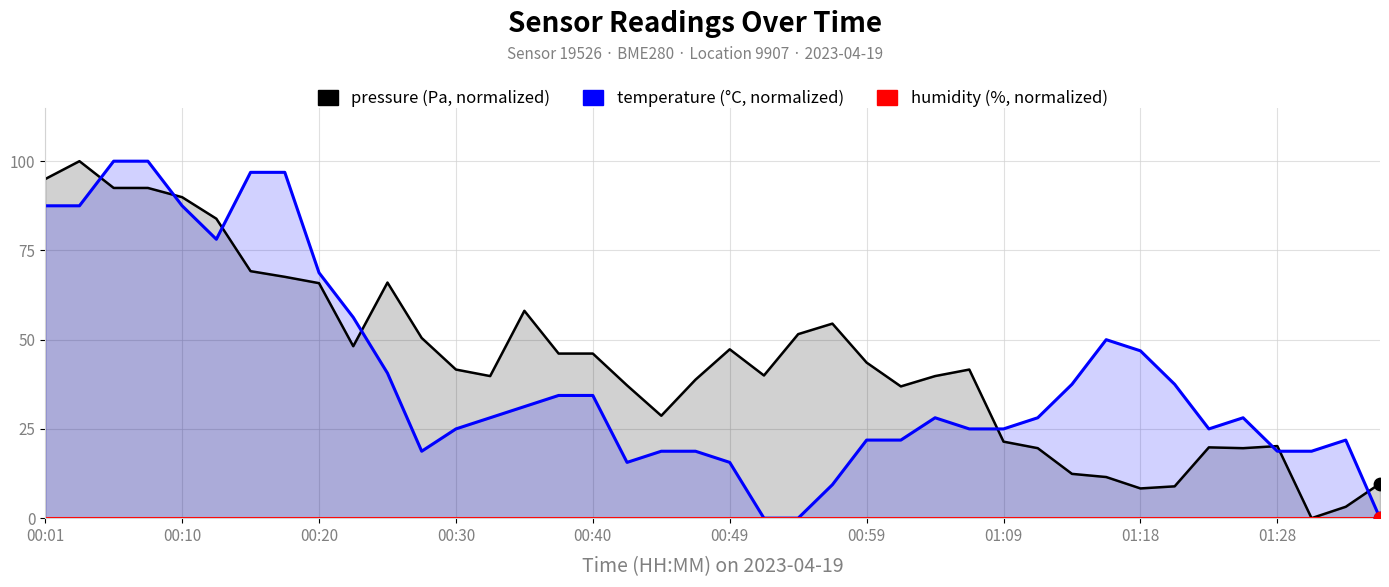

Which series reaches the maximum Y coordinate?

pressure